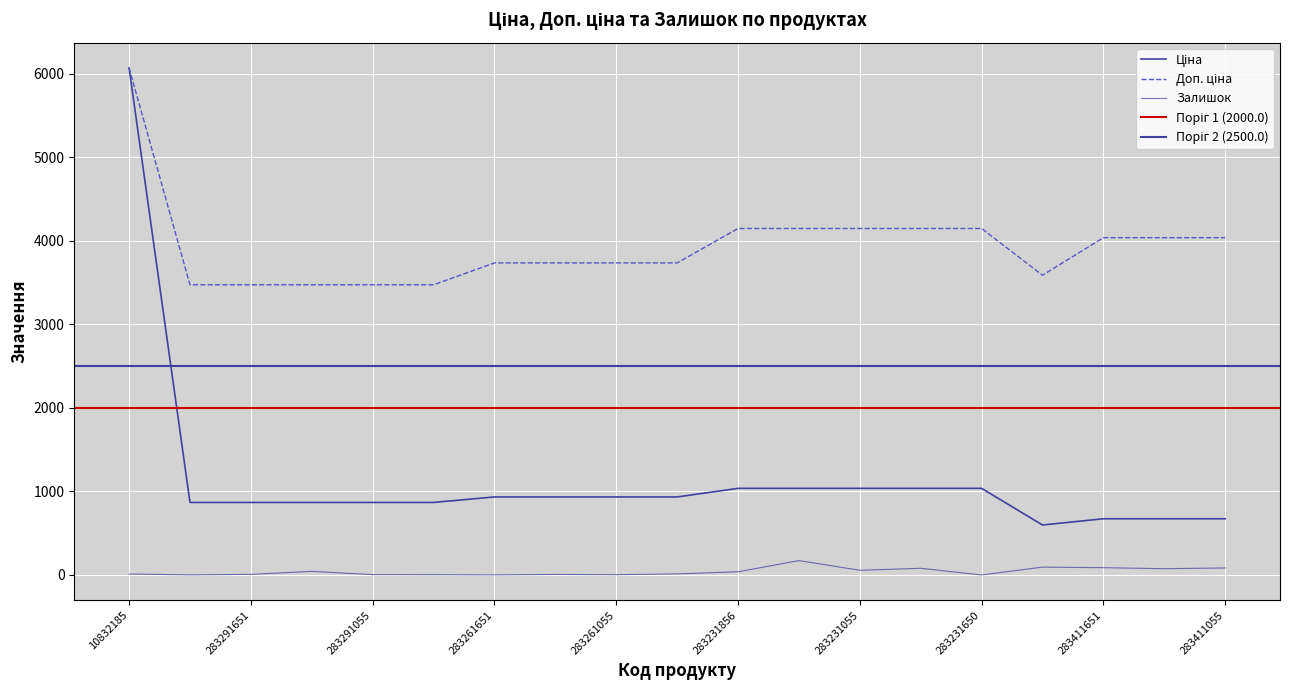

What is the difference between the highest and lowest values at 283411650?

3961.0